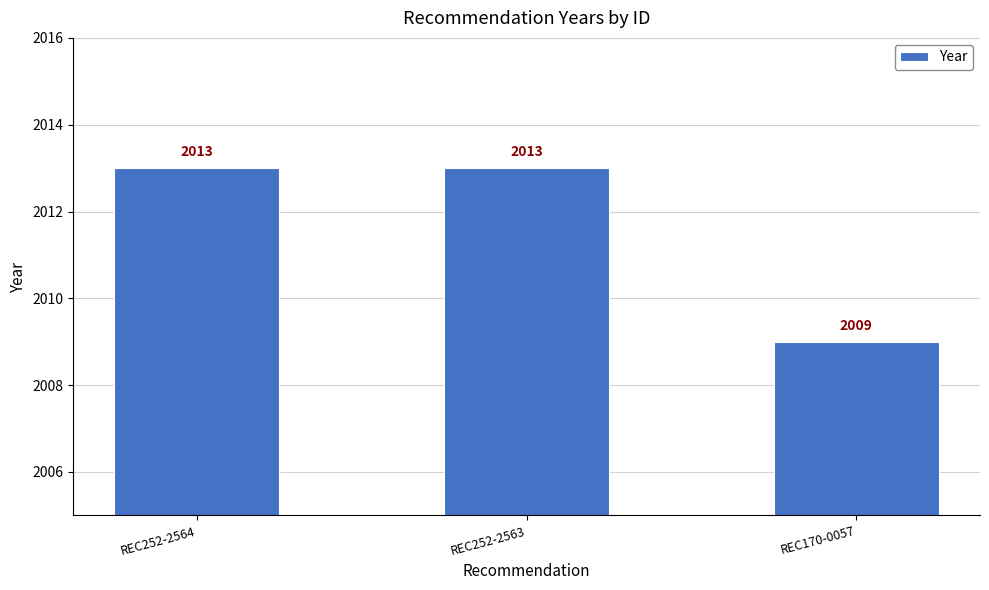

Approximately how many times larger is the value at REC252-2564 compared to REC170-0057?

1.0